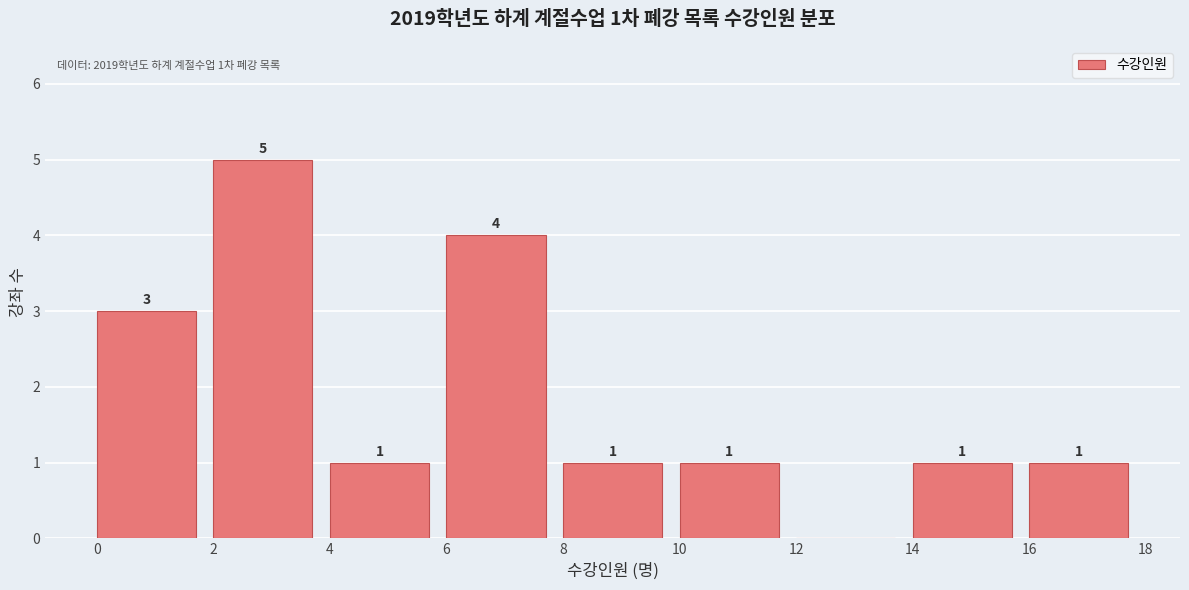

Over which range of the x-axis is the bar tallest?

2 to 4